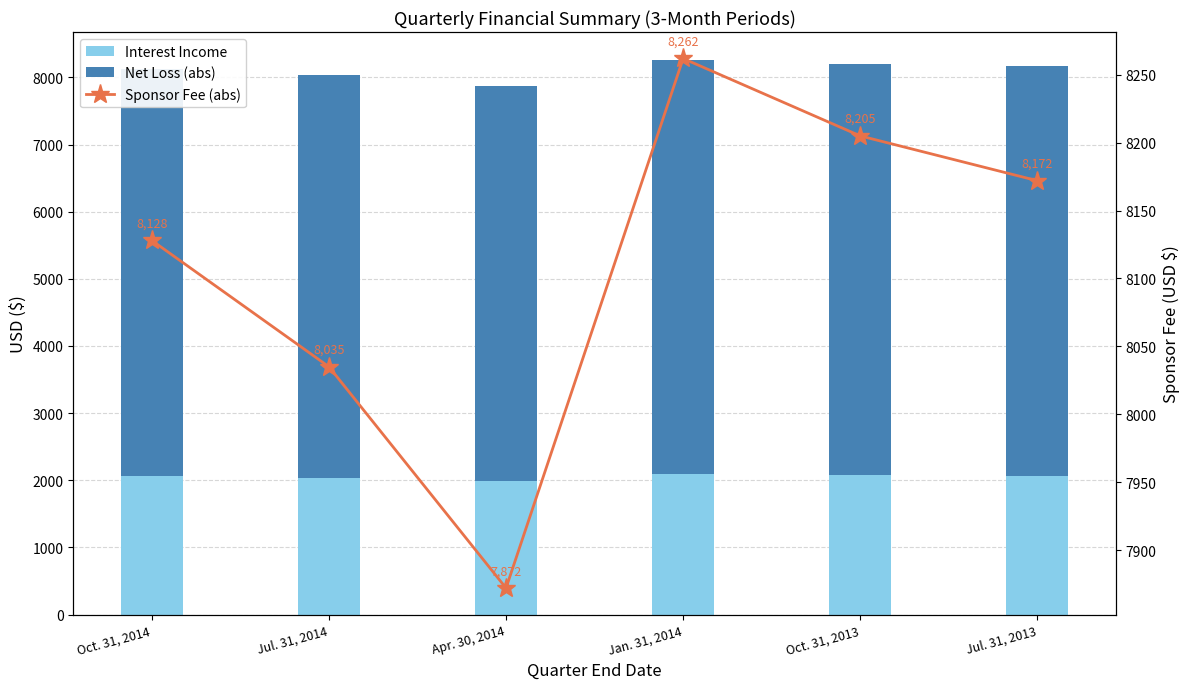

Is it true that Net Loss (abs) equals 5998 at Jul. 31, 2014?

True